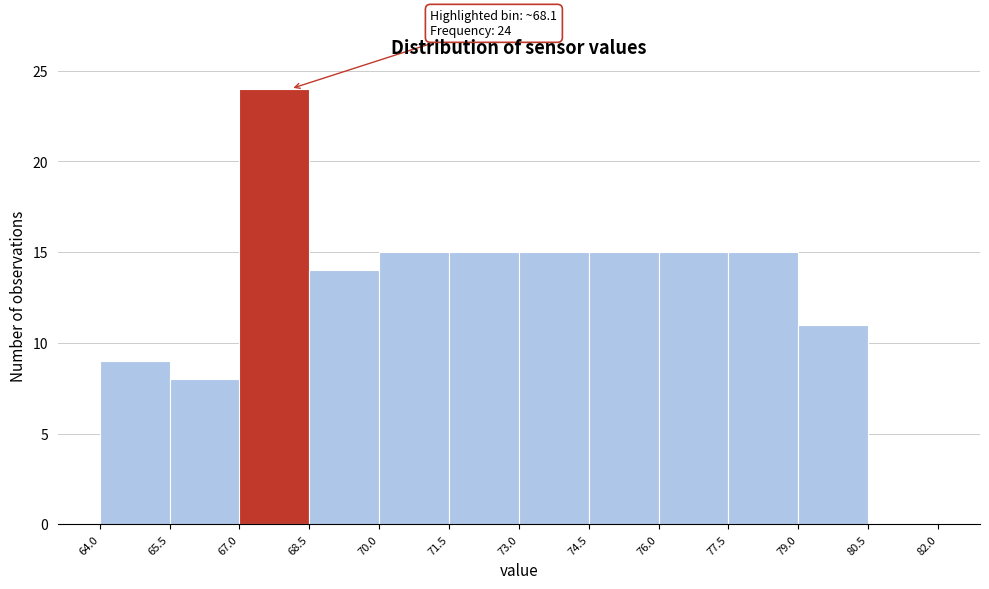

Which range on the x-axis has the tallest bar?

67.0 to 68.5